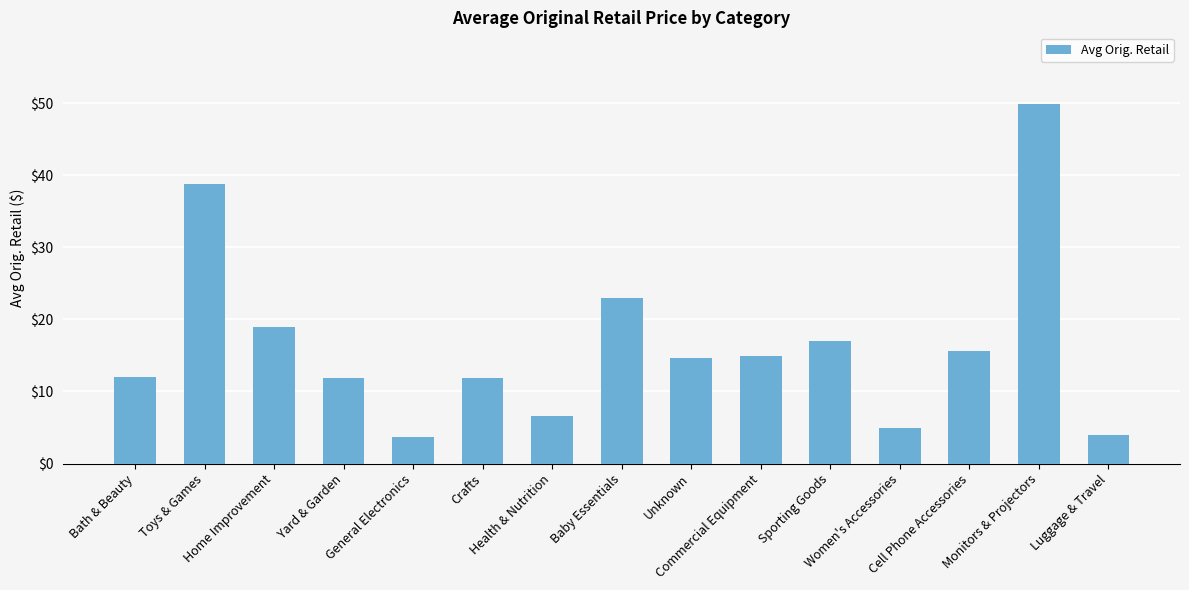

Are the bars horizontal?

No